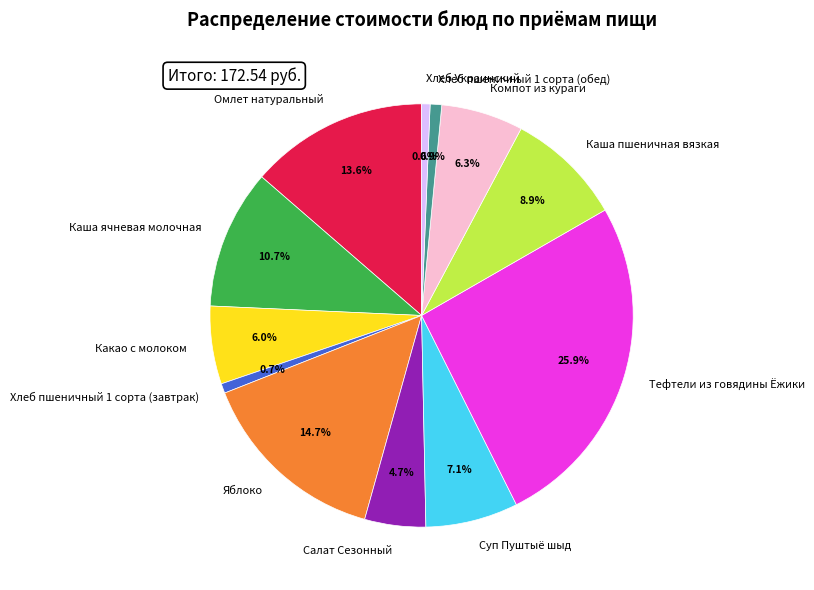

To the nearest percent, what is the combined percentage of Каша ячневая молочная and Хлеб пшеничный 1 сорта (завтрак)?

11%